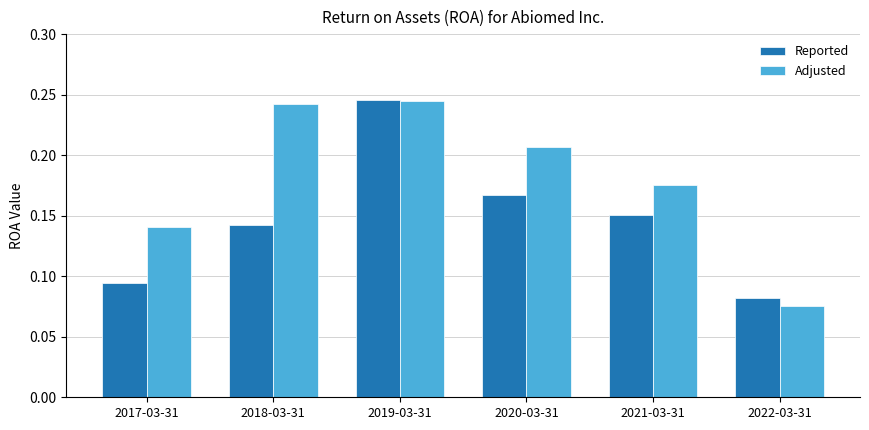

How many Adjusted values are between 0 and 1?

6